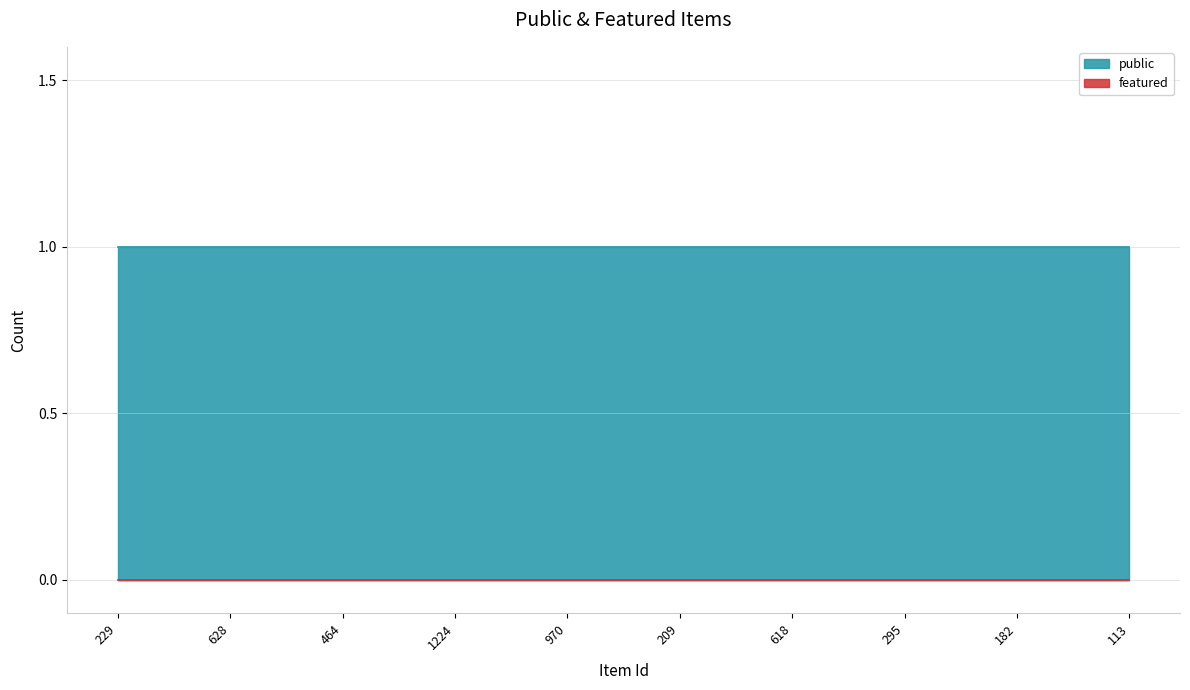

Reading right to left, transcribe all the data shown in this chart.

public: 113=1	182=1	295=1	618=1	209=1	970=1	1224=1	464=1	628=1	229=1
featured: 113=0	182=0	295=0	618=0	209=0	970=0	1224=0	464=0	628=0	229=0